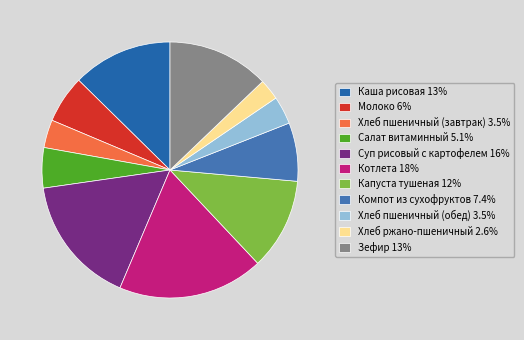

Rank the categories by value from lowest to highest.

Хлеб ржано-пшеничный, Хлеб пшеничный (завтрак), Хлеб пшеничный (обед), Салат витаминный, Молоко, Компот из сухофруктов, Капуста тушеная, Каша рисовая, Зефир, Суп рисовый с картофелем, Котлета